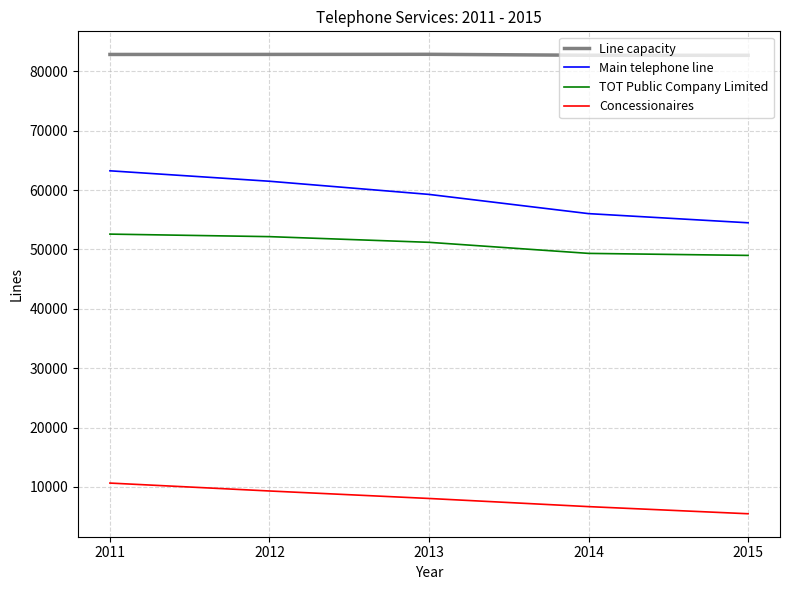

True or false: Line capacity and TOT Public Company Limited intersect in this chart.

False